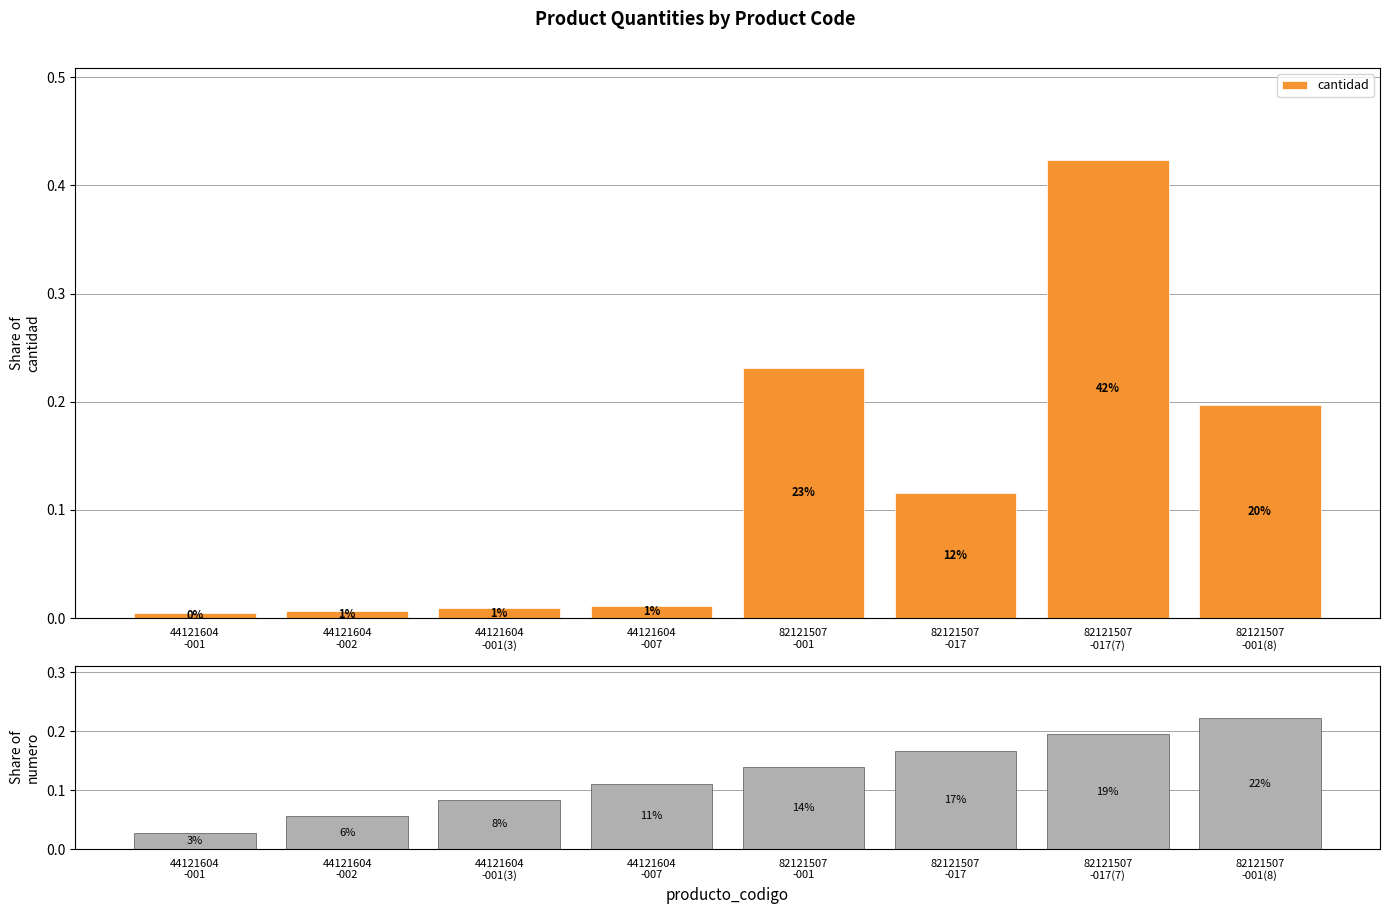

What is the highest value of the cantidad series?

0.4